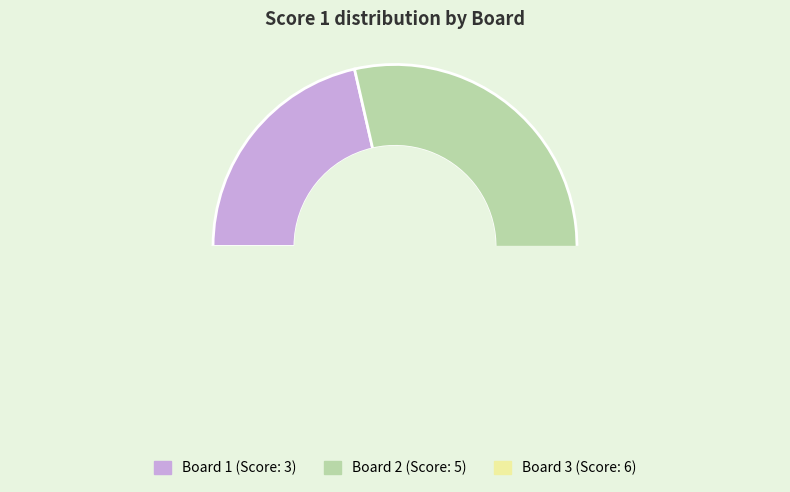

True or false: 2 accounts for 21% of the total.

False